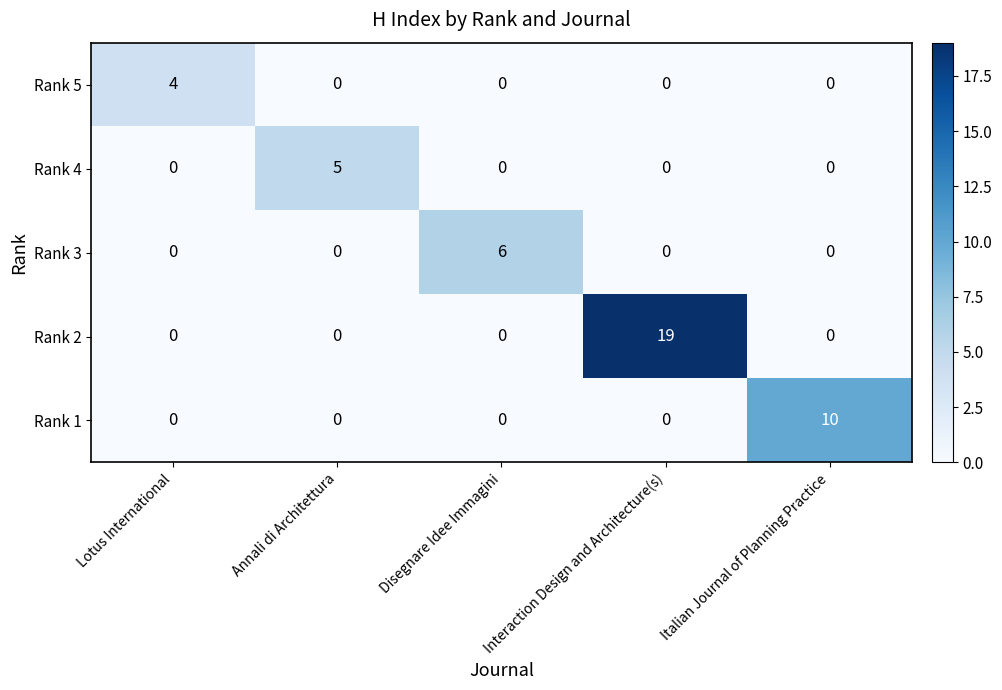

What is the spread (max minus min) of values at Disegnare Idee Immagini?

6